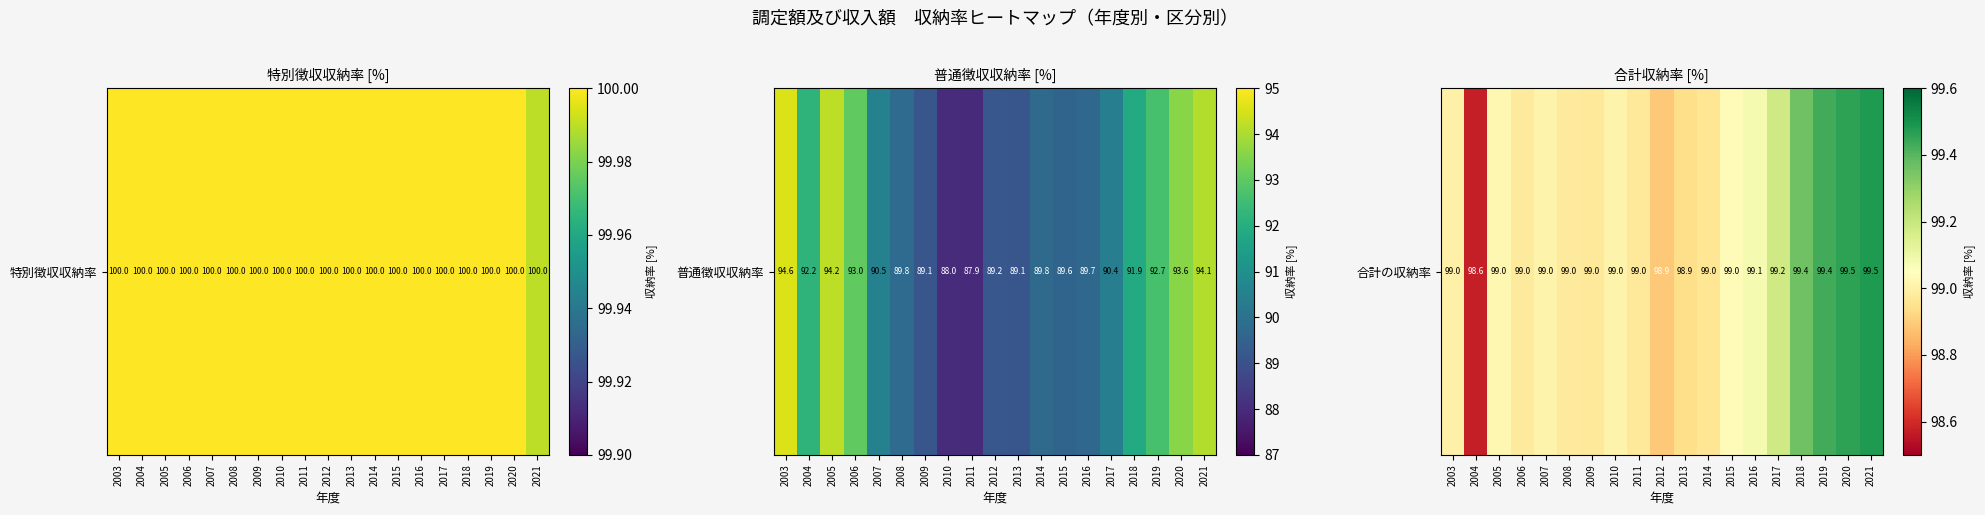

The value at 2016 is 133.6. True or false?

False